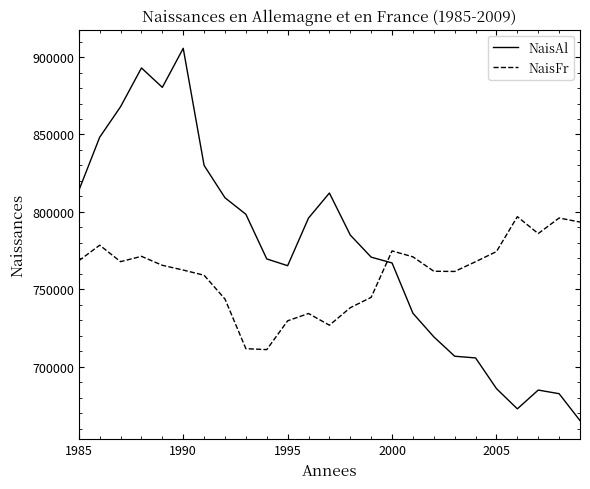

Which series ends up on top after the final intersection of NaisAl and NaisFr?

NaisFr